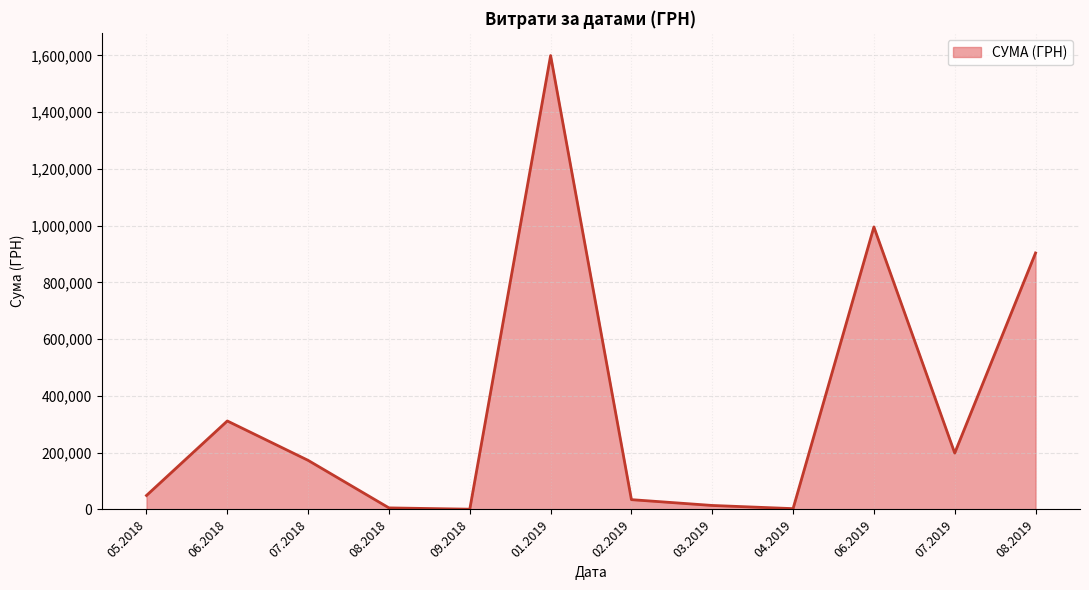

What is the difference between the maximum and minimum values?

1598549.9